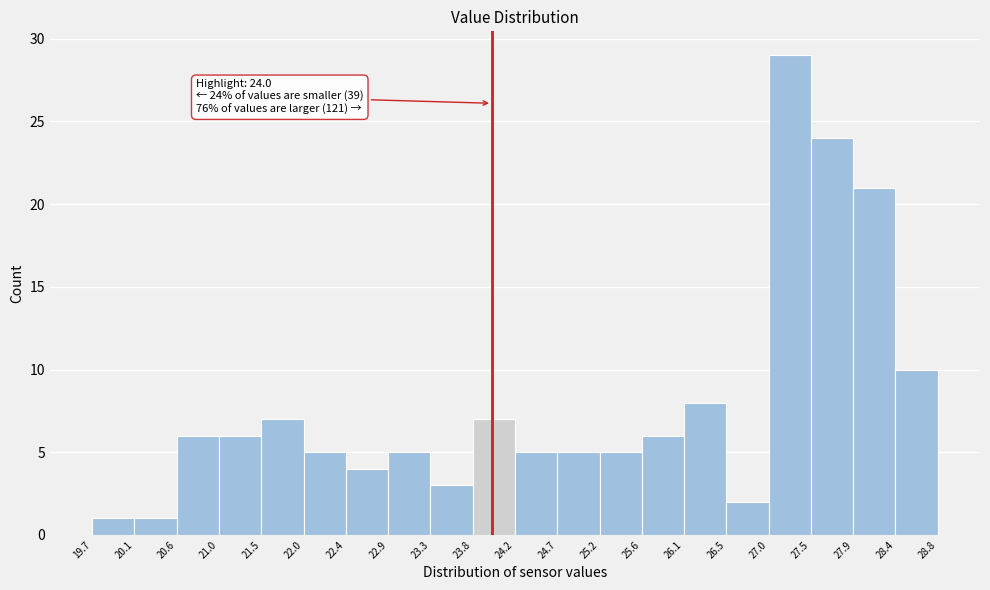

Over which range of the x-axis is the bar tallest?

27.0 to 27.5